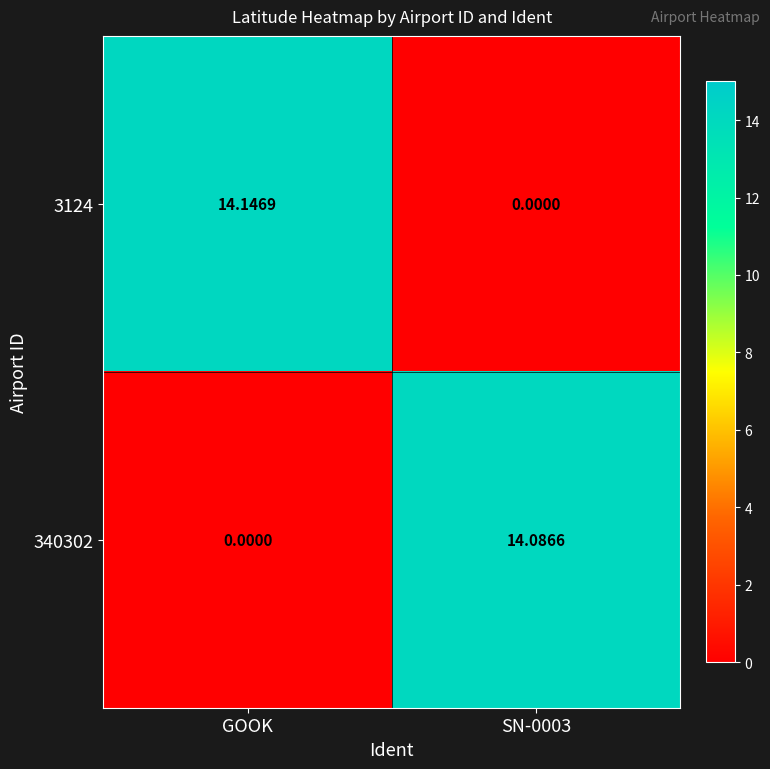

Where does the 3124 series first go above 14?

GOOK